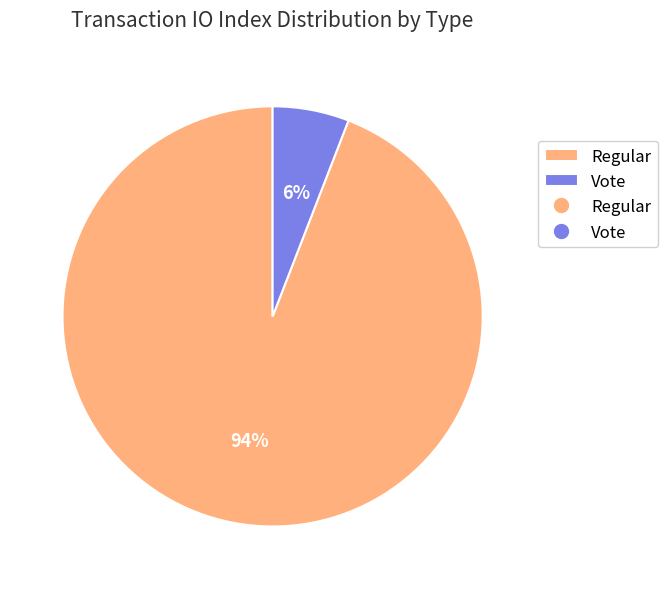

How many slices are in this pie chart?

2